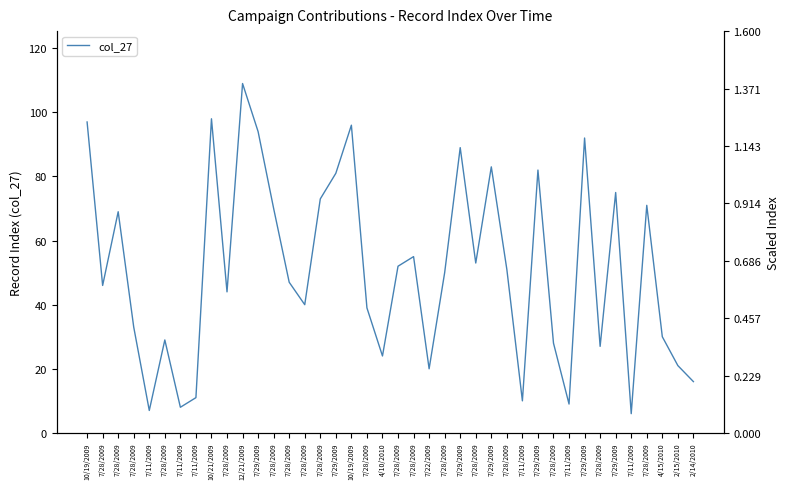

True or false: the data shows 149 at 7/29/2009.

False